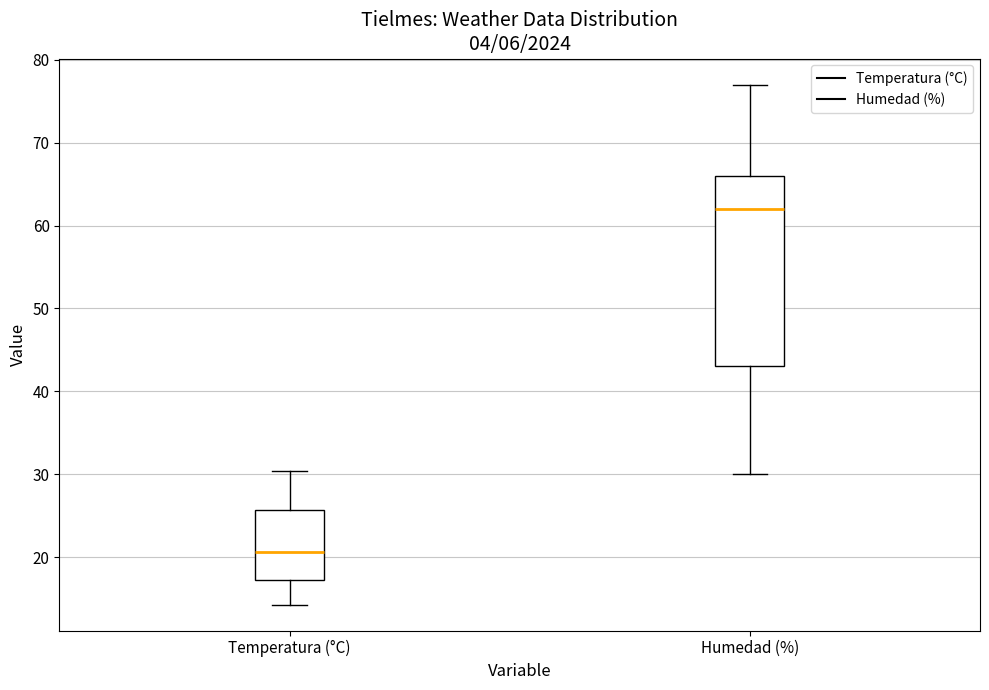

Where is the upper edge of the box for Temperatura (°C) on the y-axis? The values are not printed on the chart, so give them approximately, as read against the axis.

26